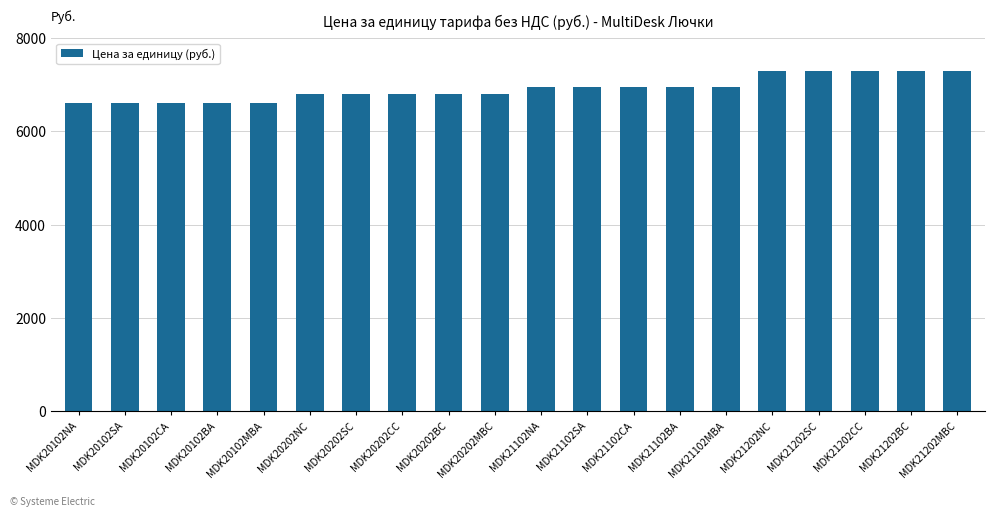

Is it true that the value at MDK20202MBC is 6800?

True